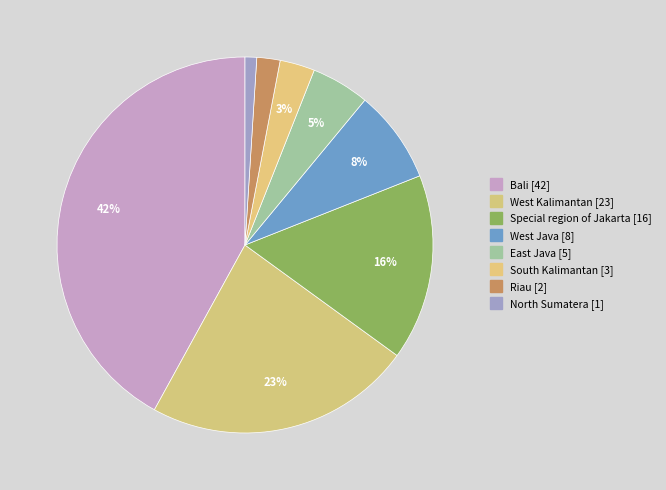

What is the change in value from West Kalimantan to East Java?

-18